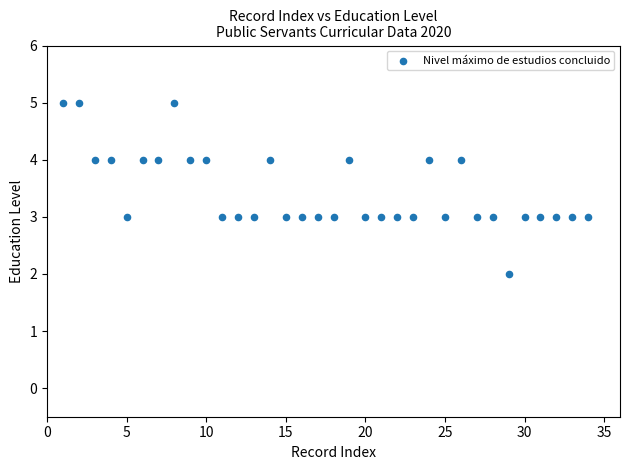

What is the range of X values (max minus min)?

33